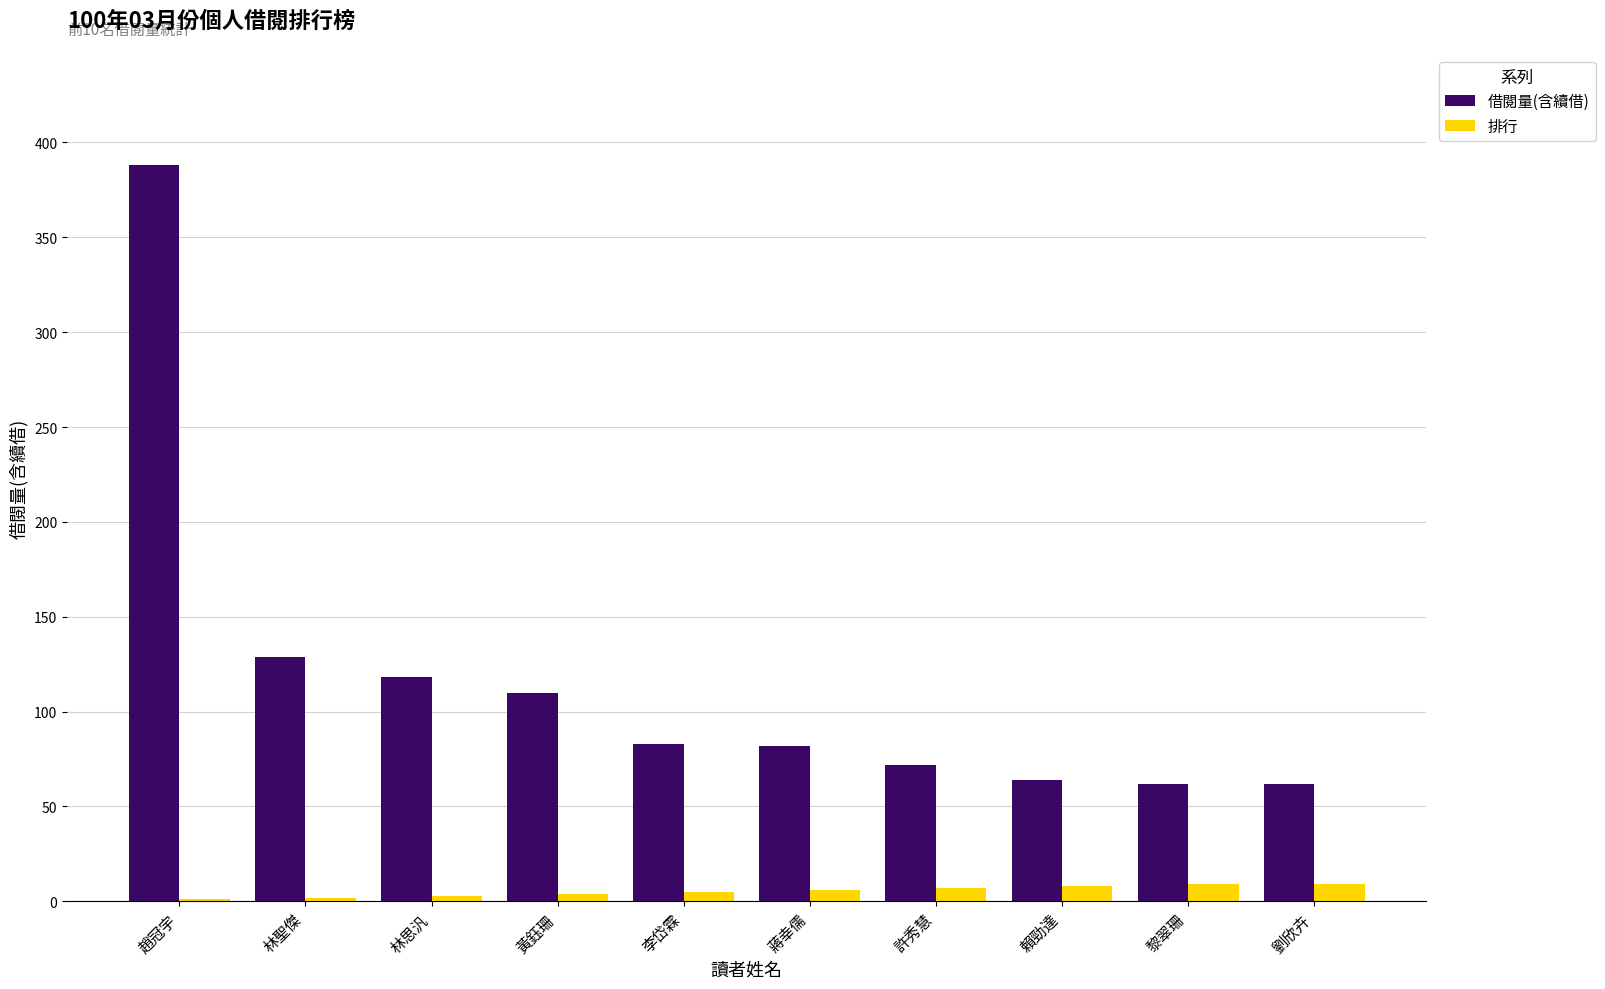

Where is 借閱量(含續借) nearest to the value 225?

林聖傑